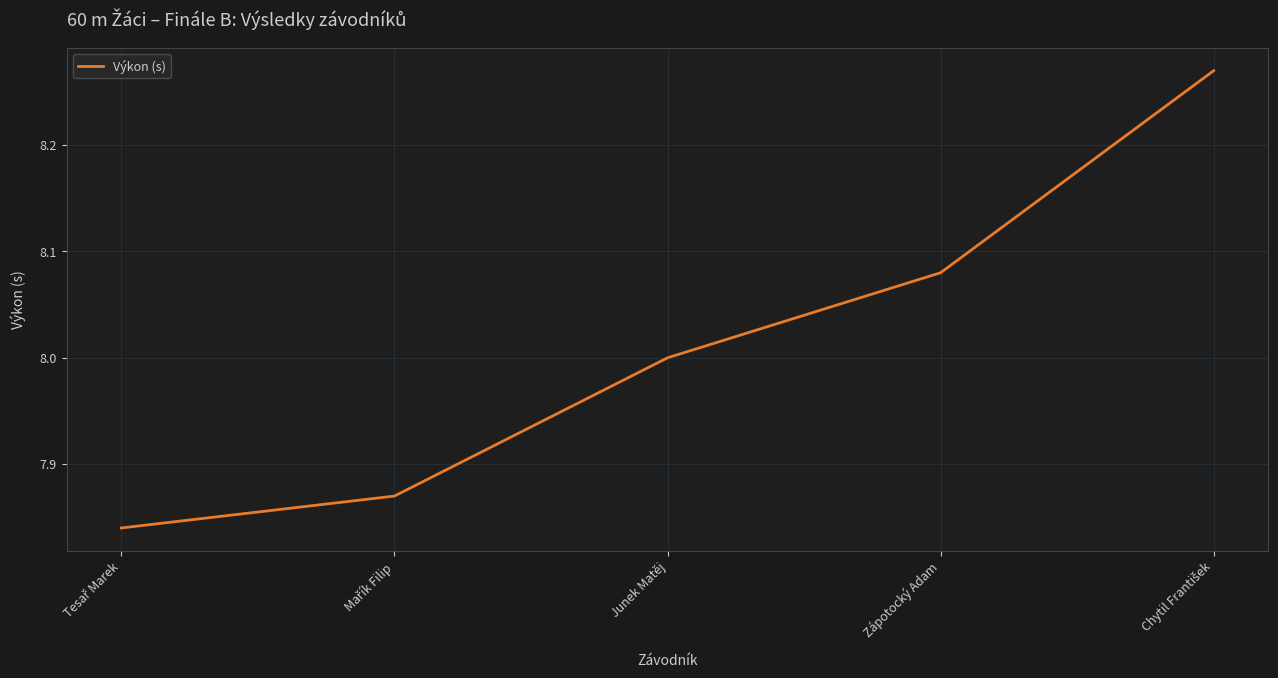

What position from the left is Junek Matěj?

3